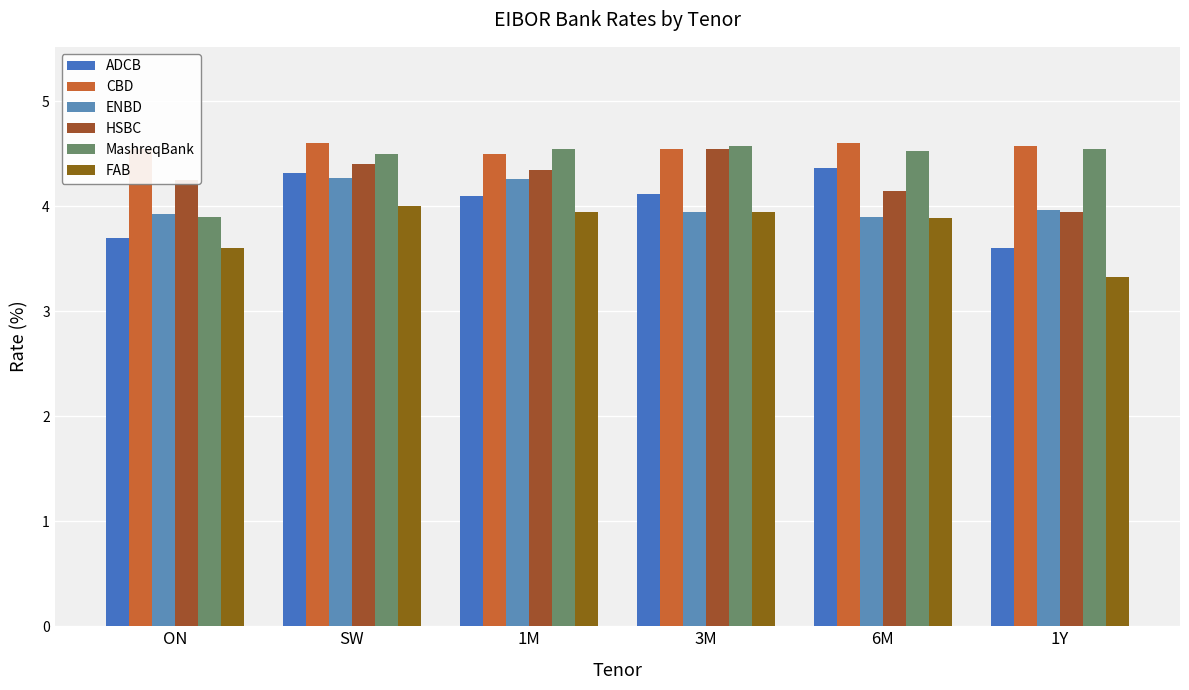

Which series changed the most between SW and 3M?

ENBD